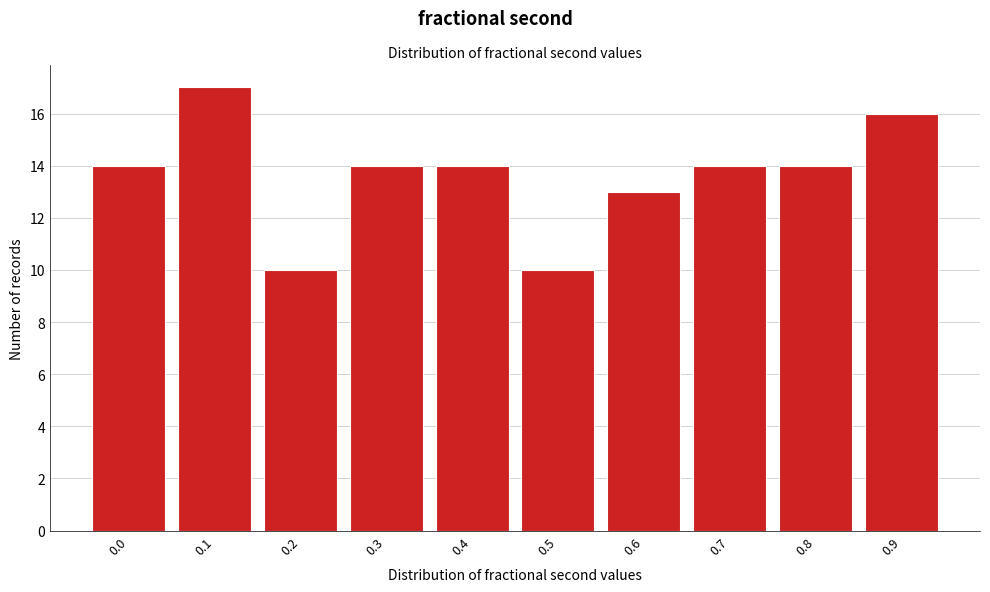

Reading left to right, what are all the values shown in this chart?

14	17	10	14	14	10	13	14	14	16